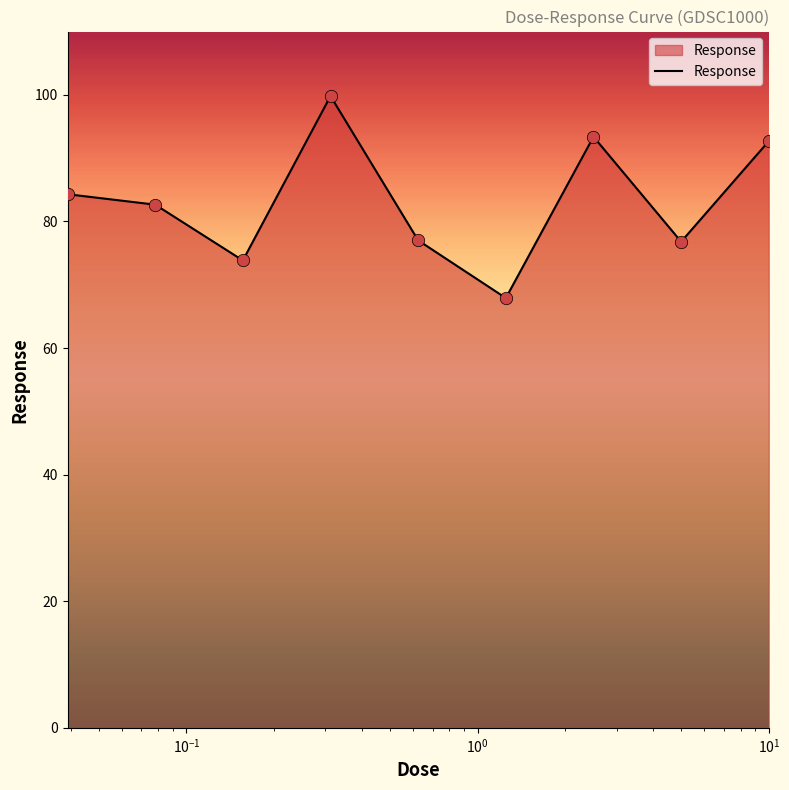

What is the maximum value shown in the chart?

99.8